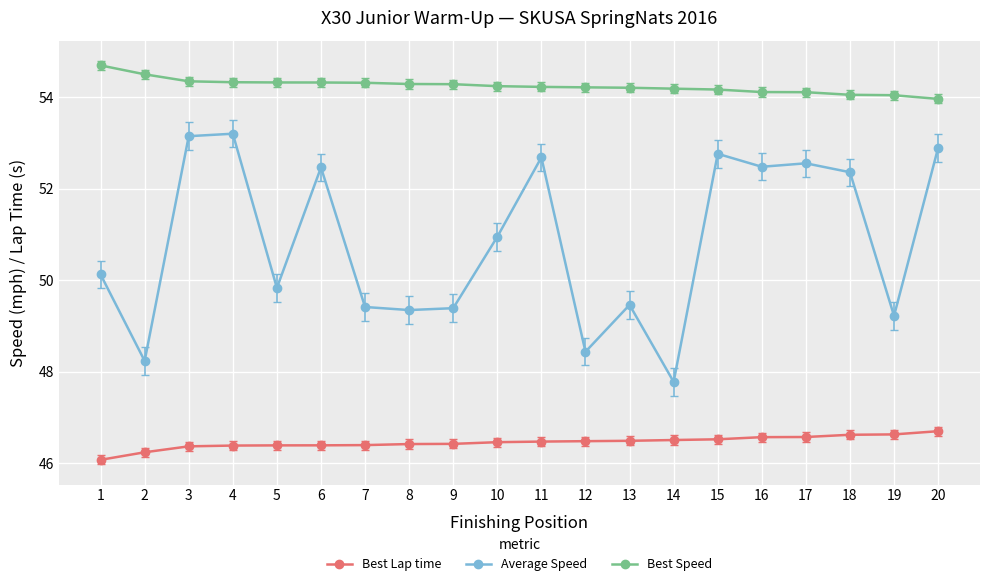

What is the sum of the Average Speed values at 11 and 16?

105.2